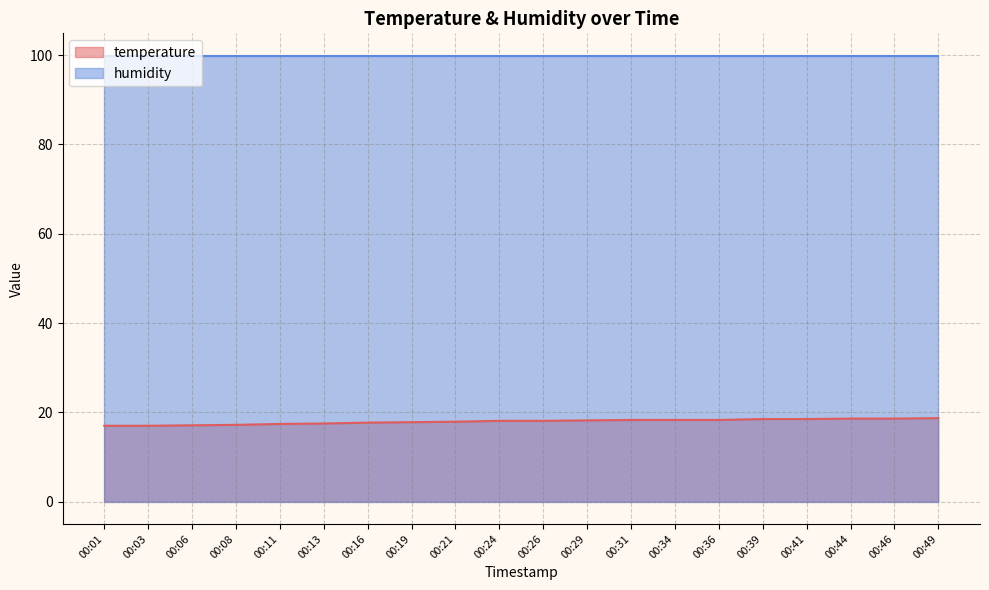

List the labels in order of value, smallest first.

00:01, 00:03, 00:06, 00:08, 00:11, 00:13, 00:16, 00:19, 00:21, 00:24, 00:26, 00:29, 00:31, 00:34, 00:36, 00:39, 00:41, 00:44, 00:46, 00:49